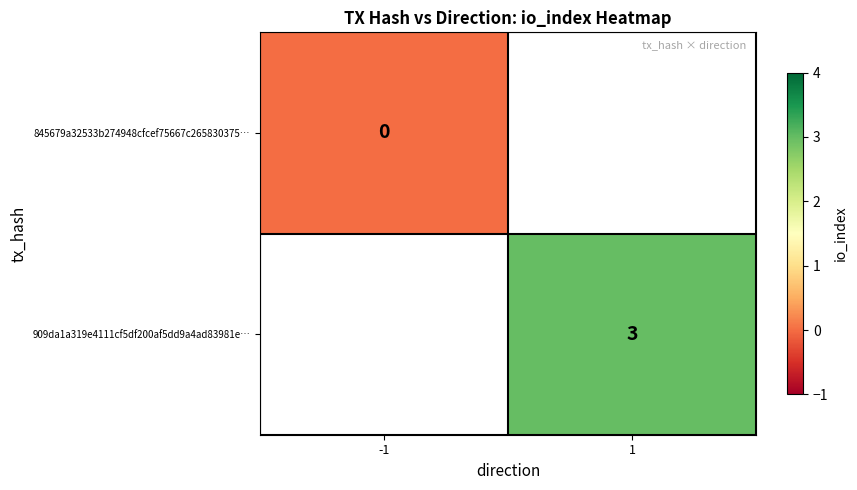

Count the number of categories in the chart.

2